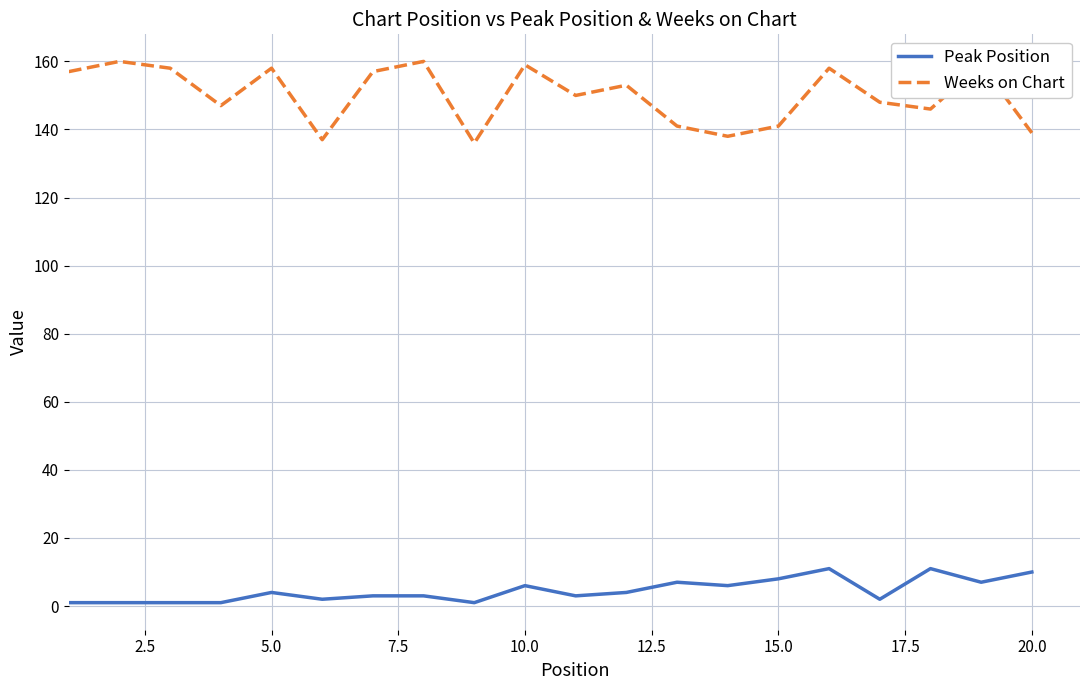

True or false: Weeks on Chart and Peak Position cross at least once.

False